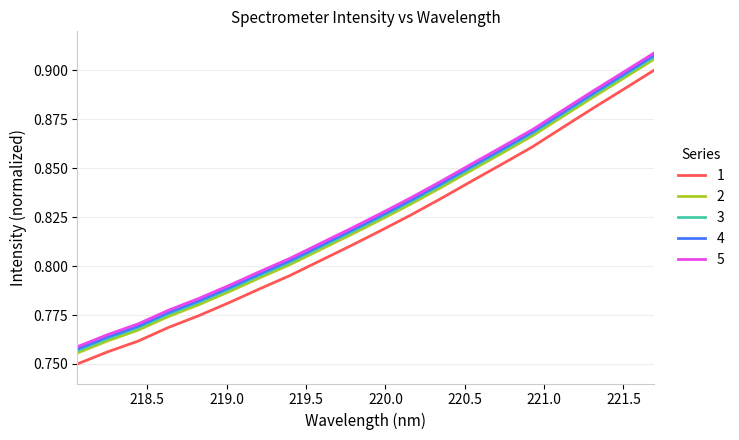

True or false: 5 and 3 intersect in this chart.

False